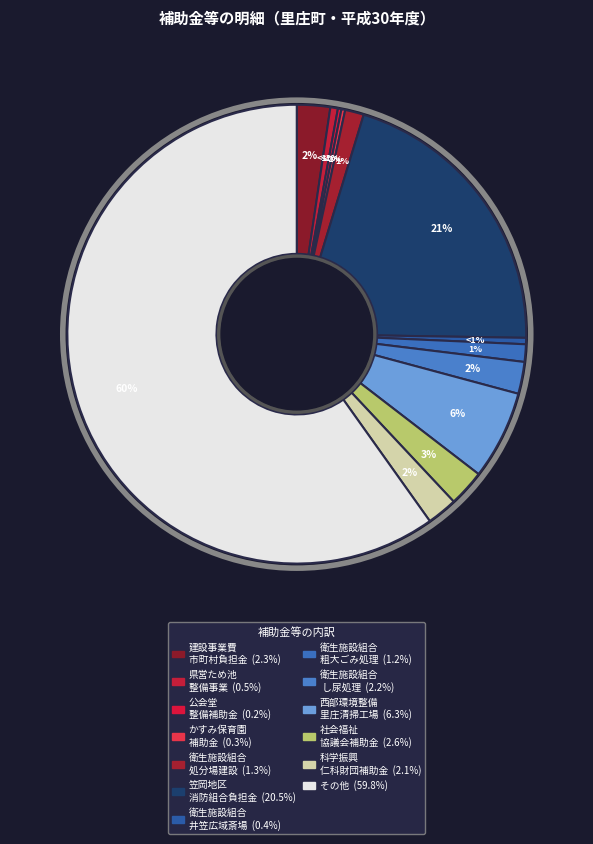

Does 岡山県西部衛生施設組合負担金粗大ごみ処理施設分 account for over 50% of the chart?

No